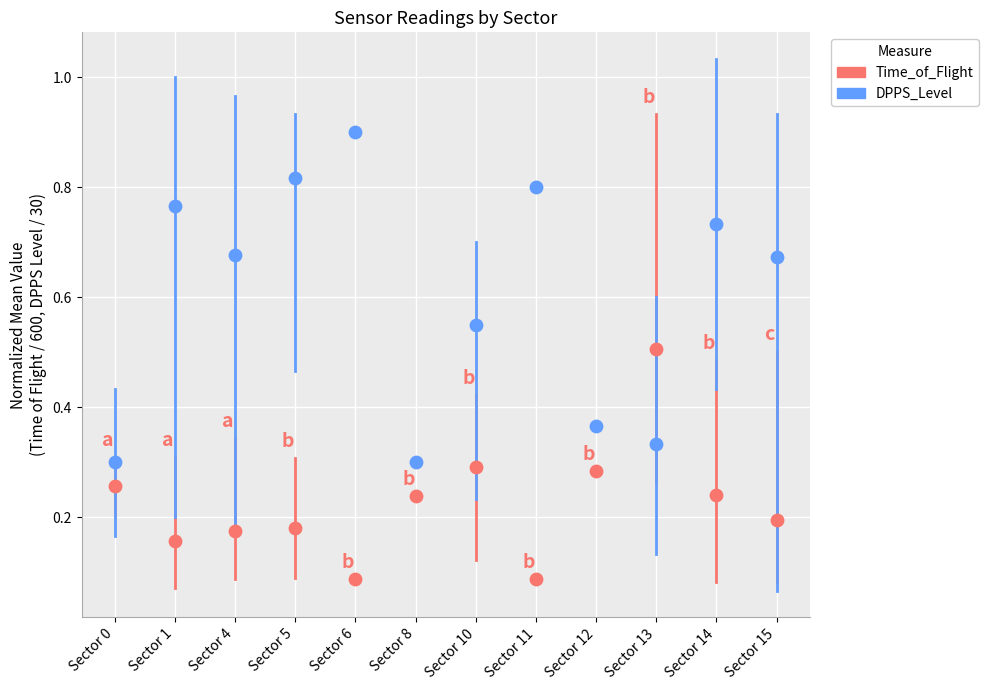

Which series reaches the maximum Y coordinate?

DPPS_Level